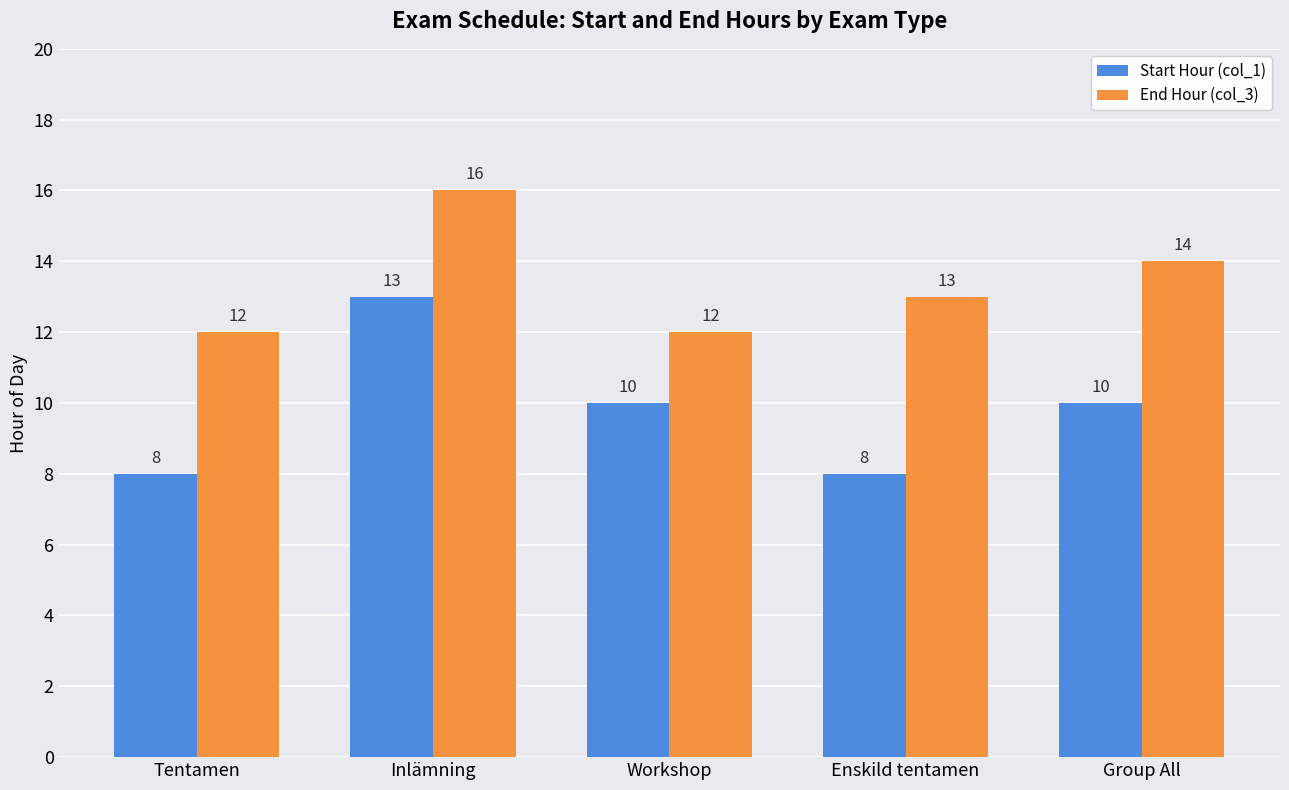

How many groups of bars are there?

5